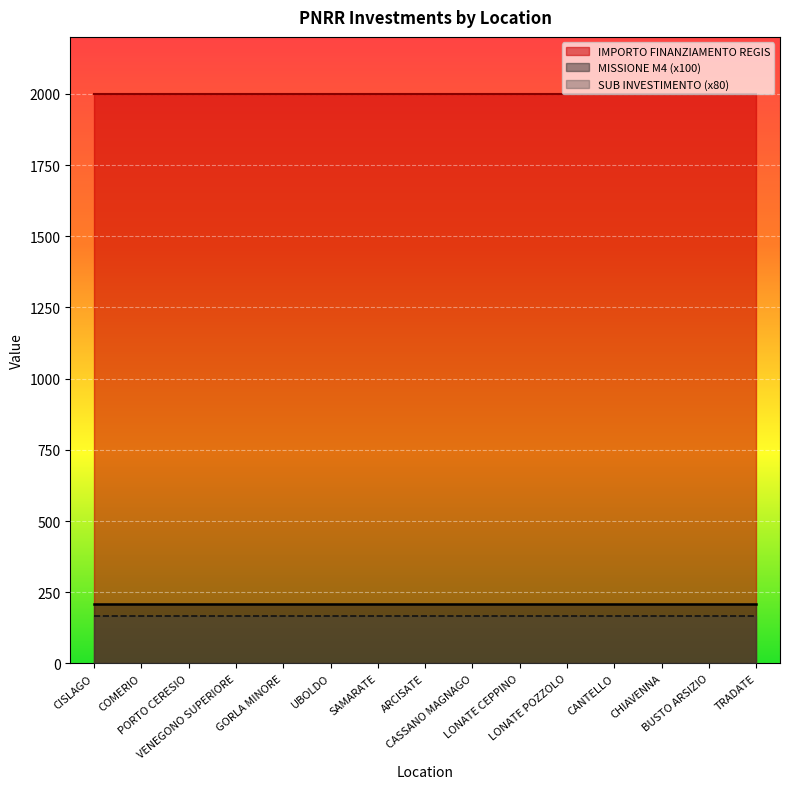

What is the difference between the highest and lowest values at COMERIO?

1832